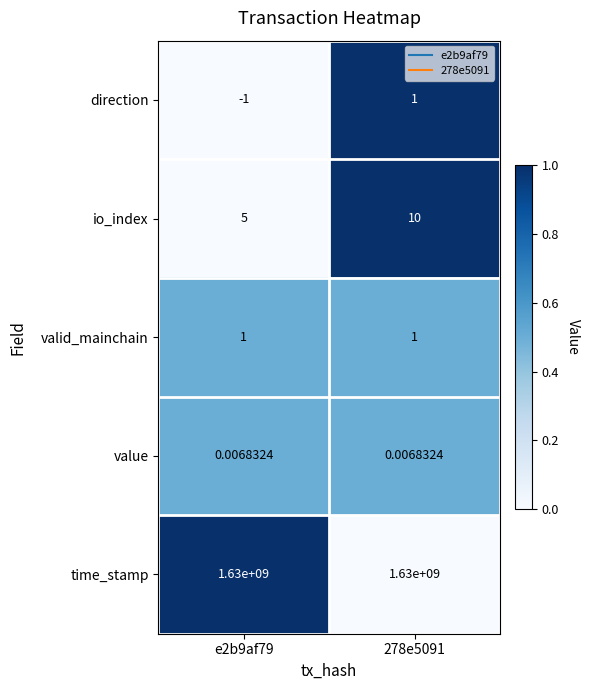

At which category is the sum across all series the highest?

278e5091